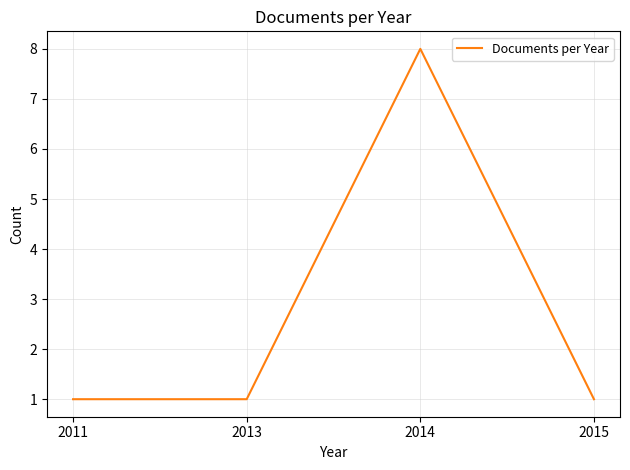

Reading right to left, extract all data points from this chart.

2015=1	2014=8	2013=1	2011=1